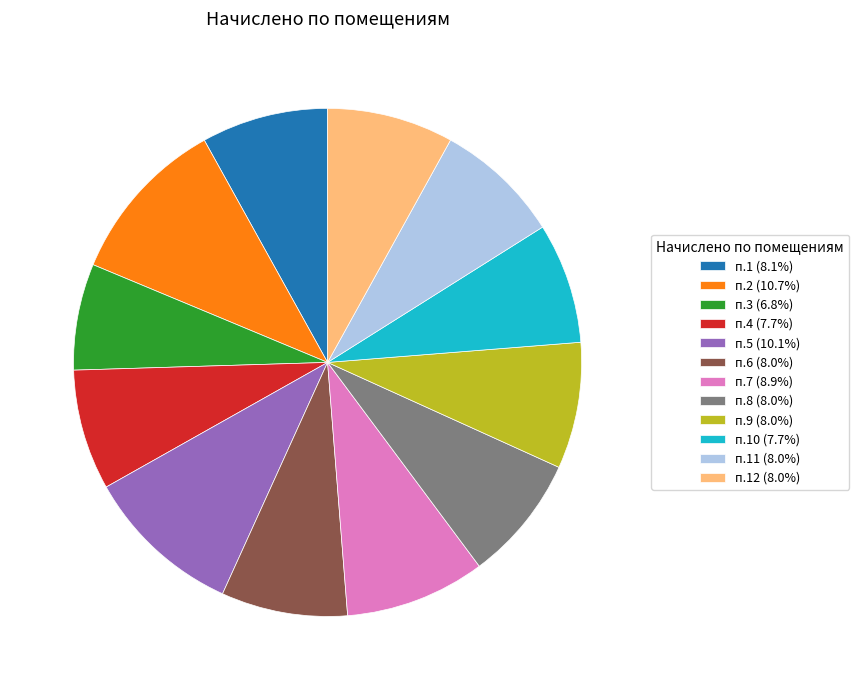

Does п.8 (8.0%) represent more than half of the total?

No